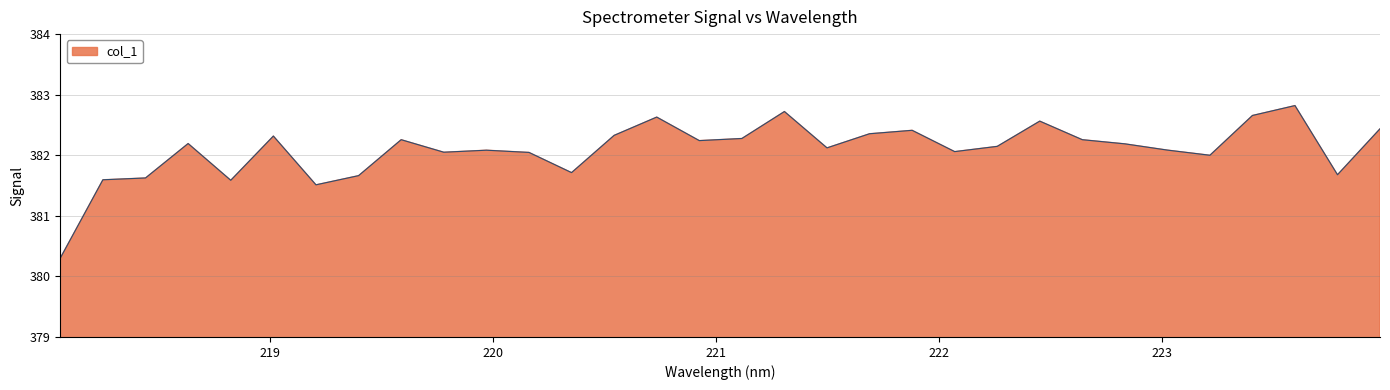

What is the difference between the maximum and minimum values?

2.5